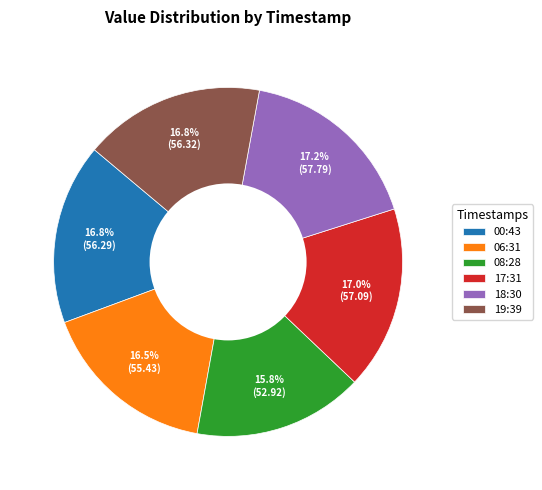

Which category has the smallest portion of the pie?

08:28